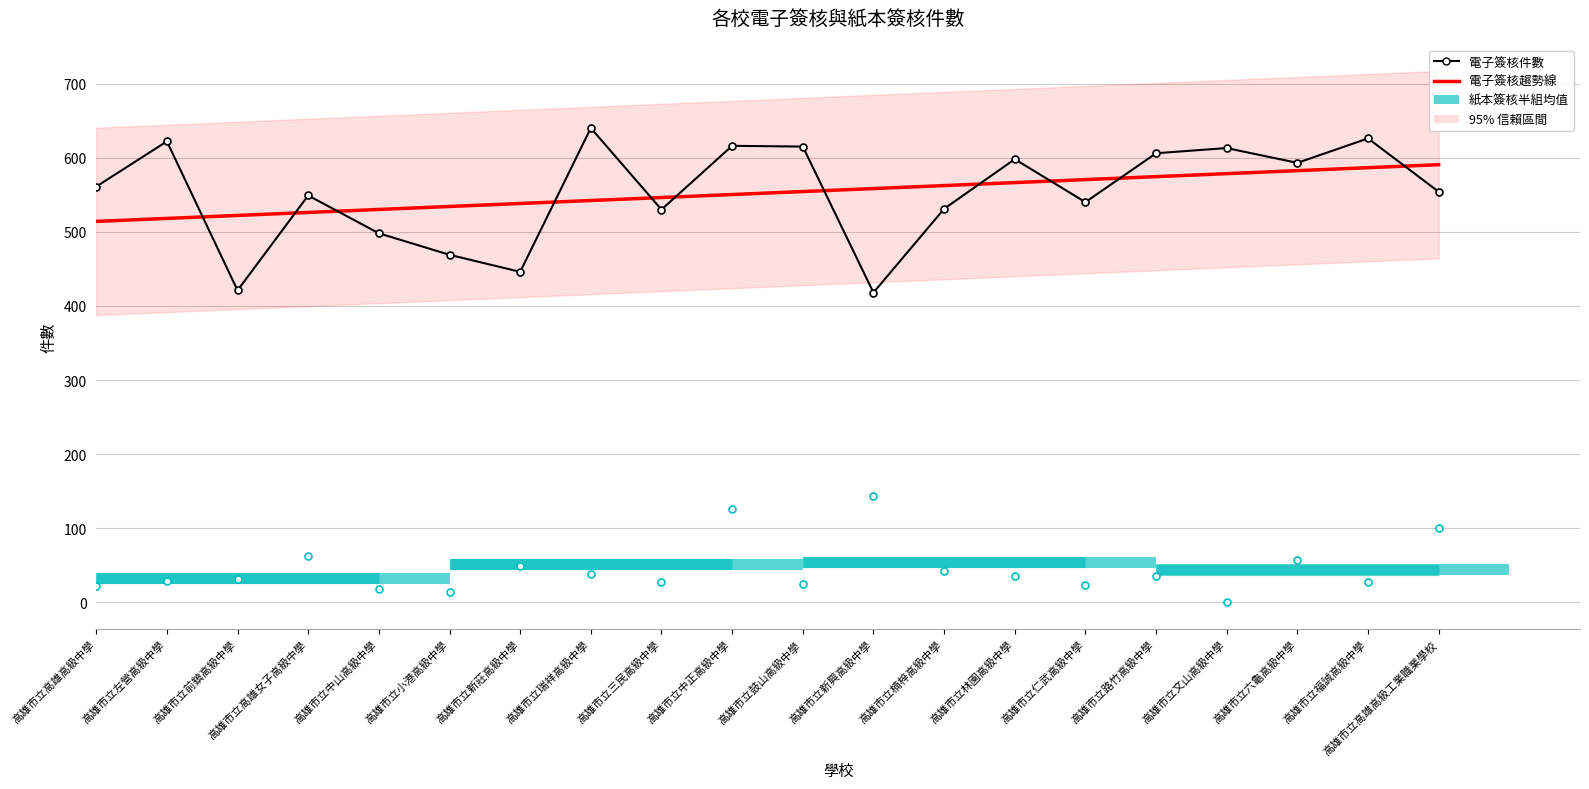

Is the value of 紙本簽核件數 at 高雄市立文山高級中學 greater than the value of 電子簽核件數 at 高雄市立新興高級中學?

No